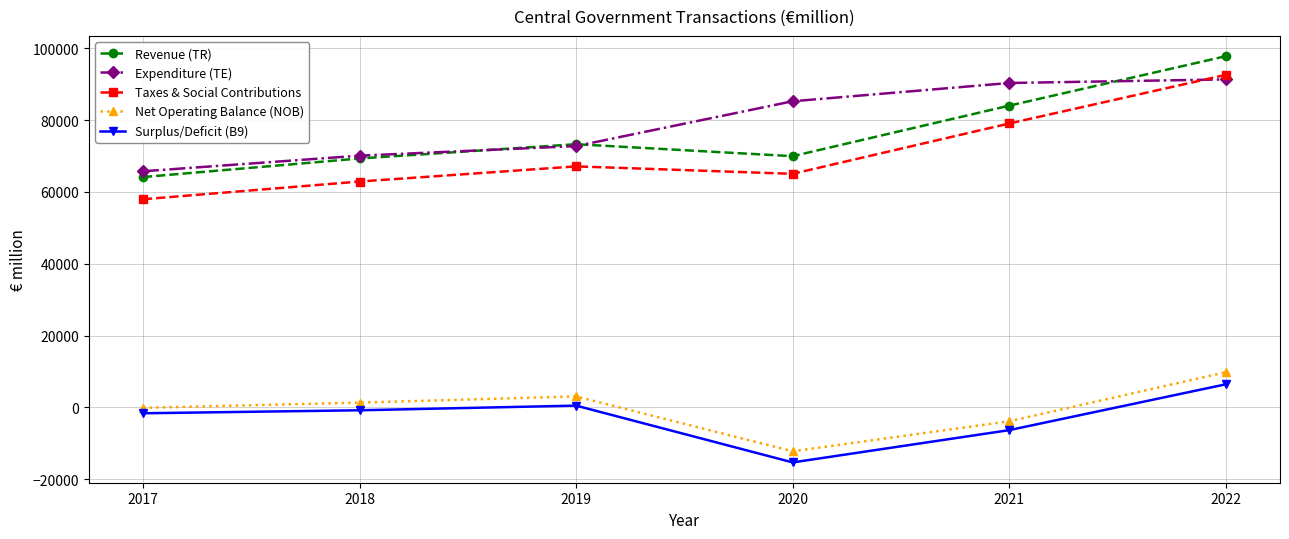

What is the value of the Surplus/Deficit (B9) point at the 6th from the left?

6457